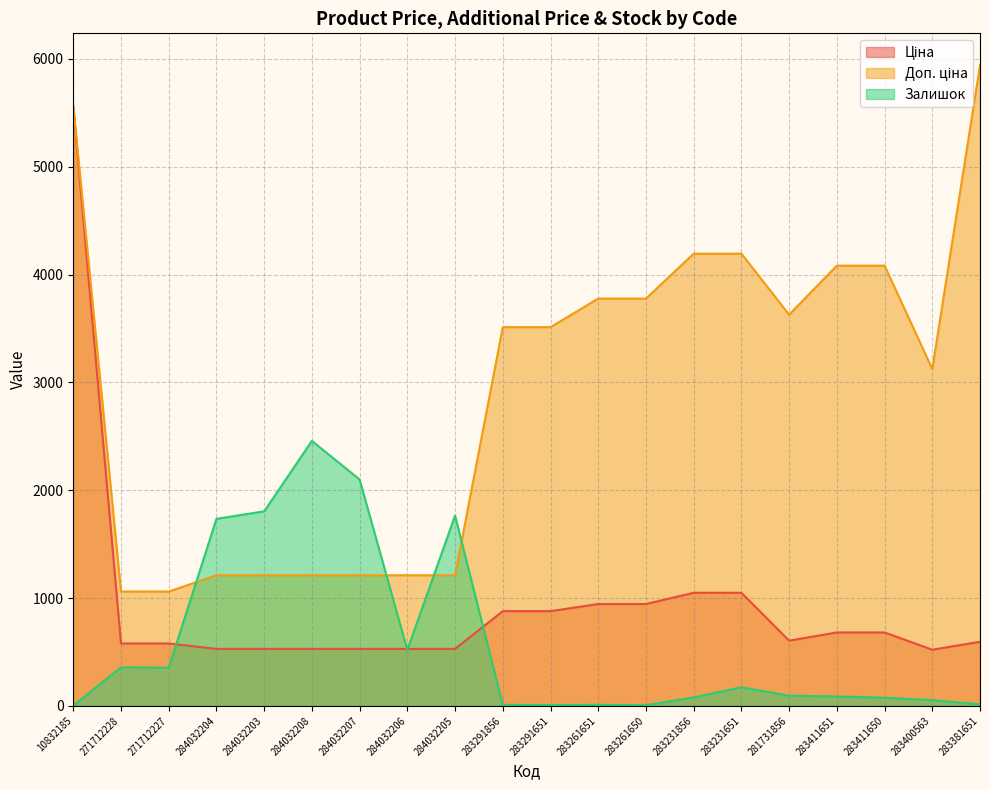

Which series has the largest total across all categories?

Доп. ціна